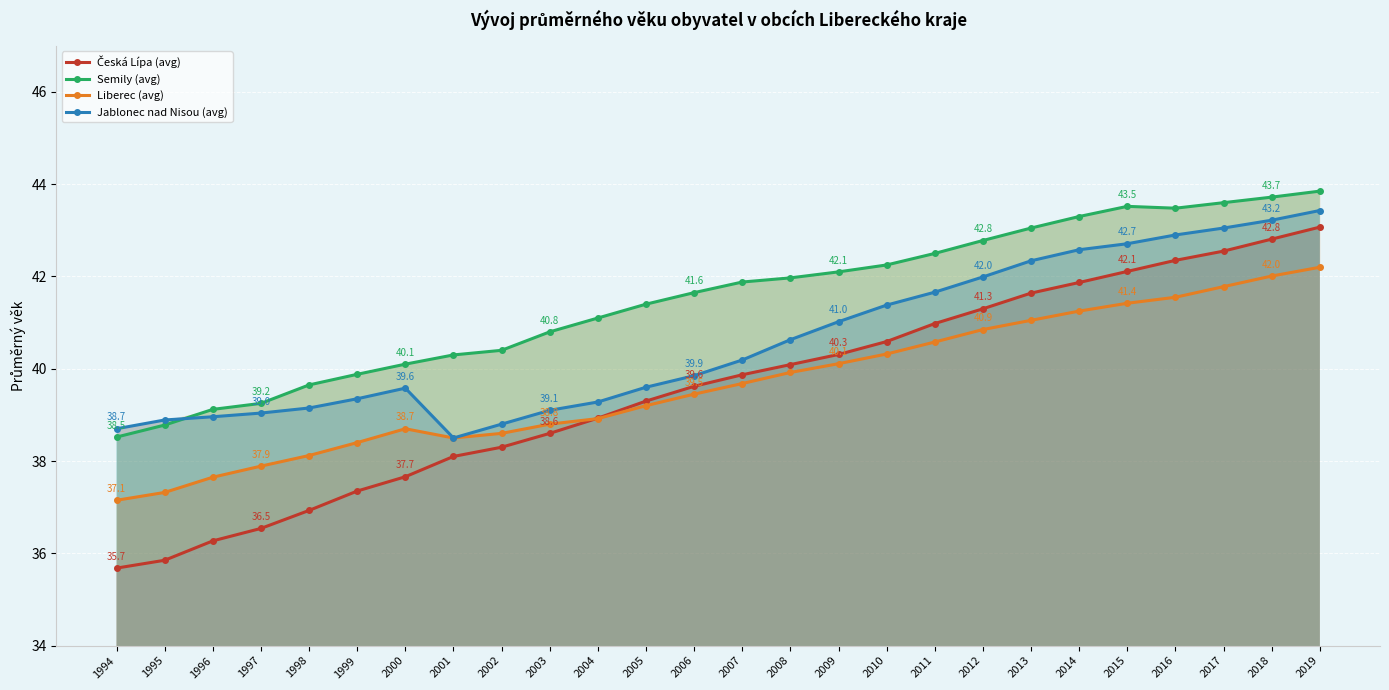

What is the sum of all Česká Lípa (avg) values?

1028.7